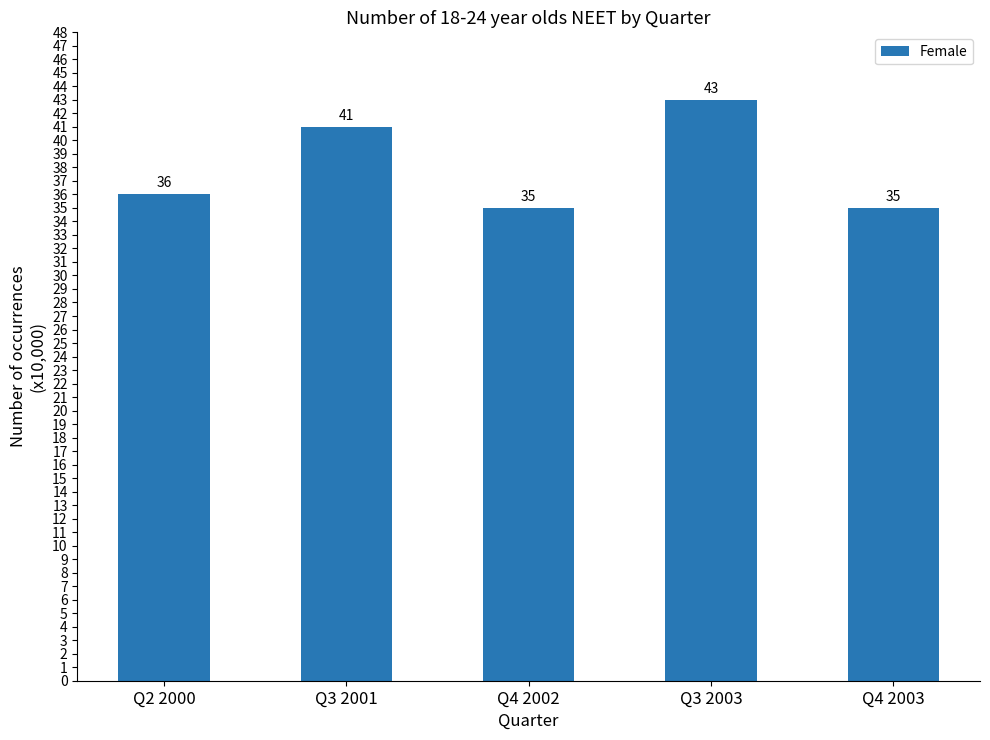

Reading left to right, extract all data points from this chart.

Q2 2000=36	Q3 2001=41	Q4 2002=35	Q3 2003=43	Q4 2003=35